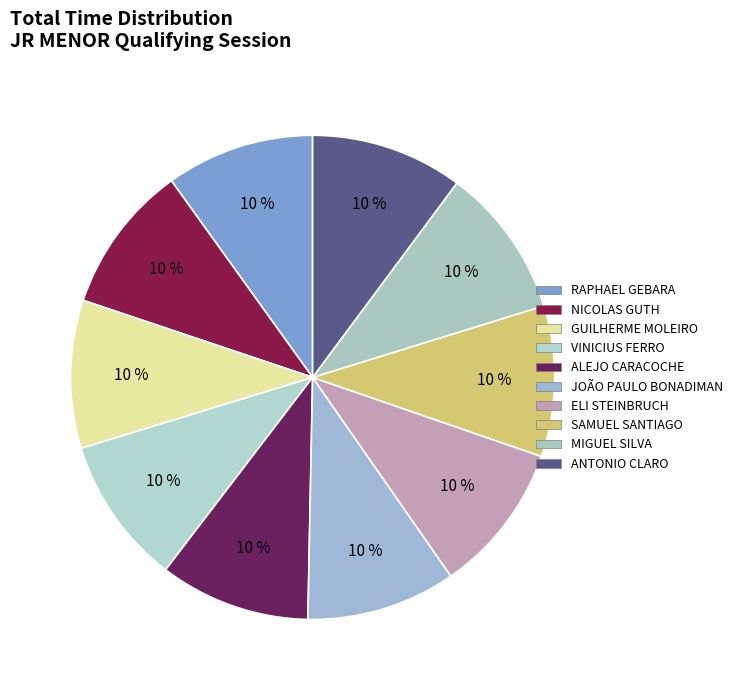

How many segments does this pie chart have?

10